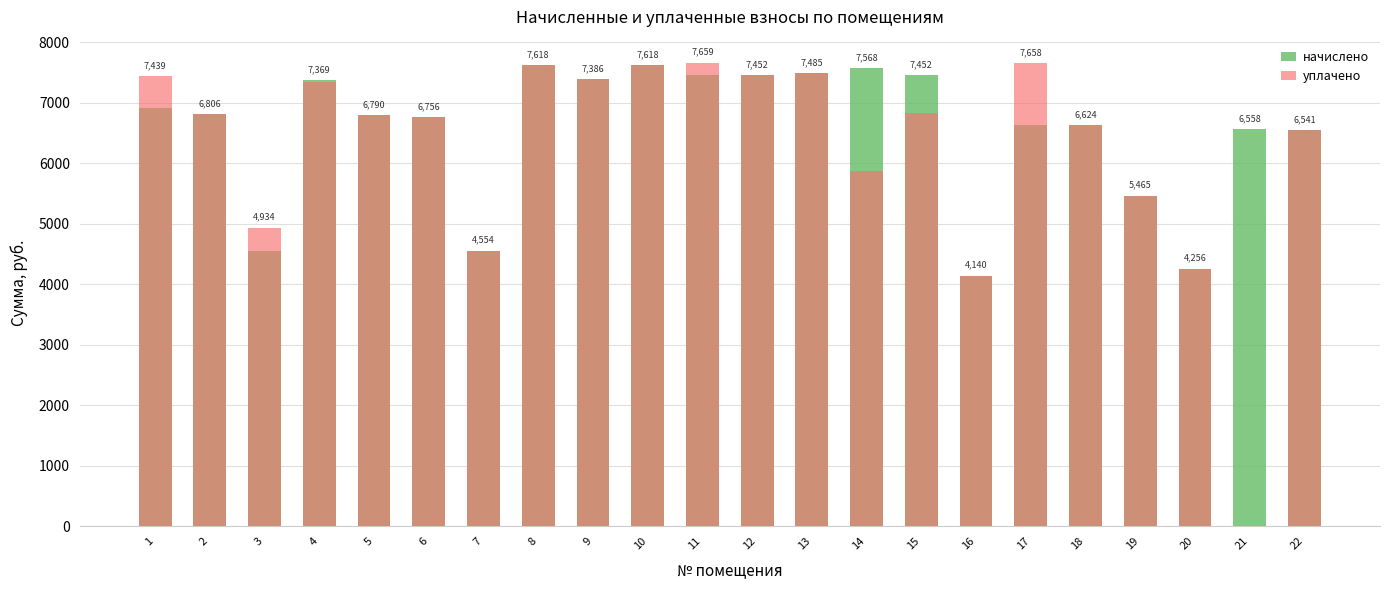

Reading left to right, list all the values displayed in this chart.

начислено: 1=6905.5	2=6806.2	3=4554.0	4=7369.2	5=6789.6	6=6756.5	7=4554.0	8=7617.6	9=7385.8	10=7617.6	11=7452.0	12=7452.0	13=7485.1	14=7567.9	15=7452.0	16=4140.0	17=6624.0	18=6624.0	19=5464.8	20=4255.9	21=6557.8	22=6541.2
уплачено: 1=7439.3	2=6806.2	3=4934.0	4=7338.4	5=6789.6	6=6756.5	7=4554.0	8=7617.6	9=7385.8	10=7617.6	11=7659.0	12=7452.0	13=7485.1	14=5866.0	15=6831.0	16=4140.0	17=7658.0	18=6624.0	19=5464.8	20=4255.9	21=0.0	22=6541.2